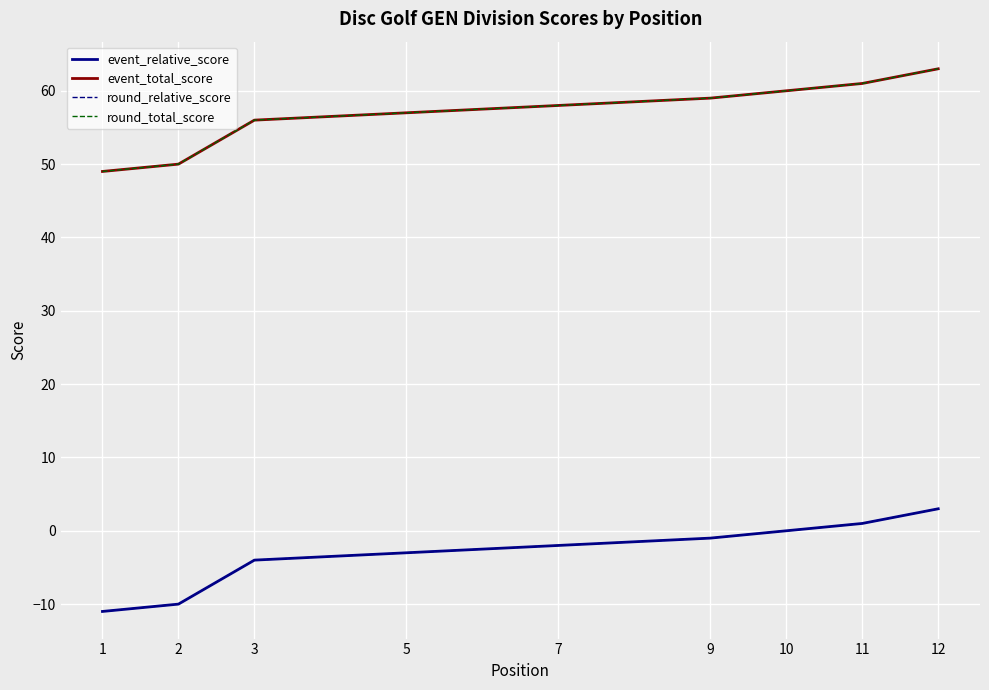

At 12, list the series in order from smallest to largest.

event_relative_score, round_relative_score, event_total_score, round_total_score